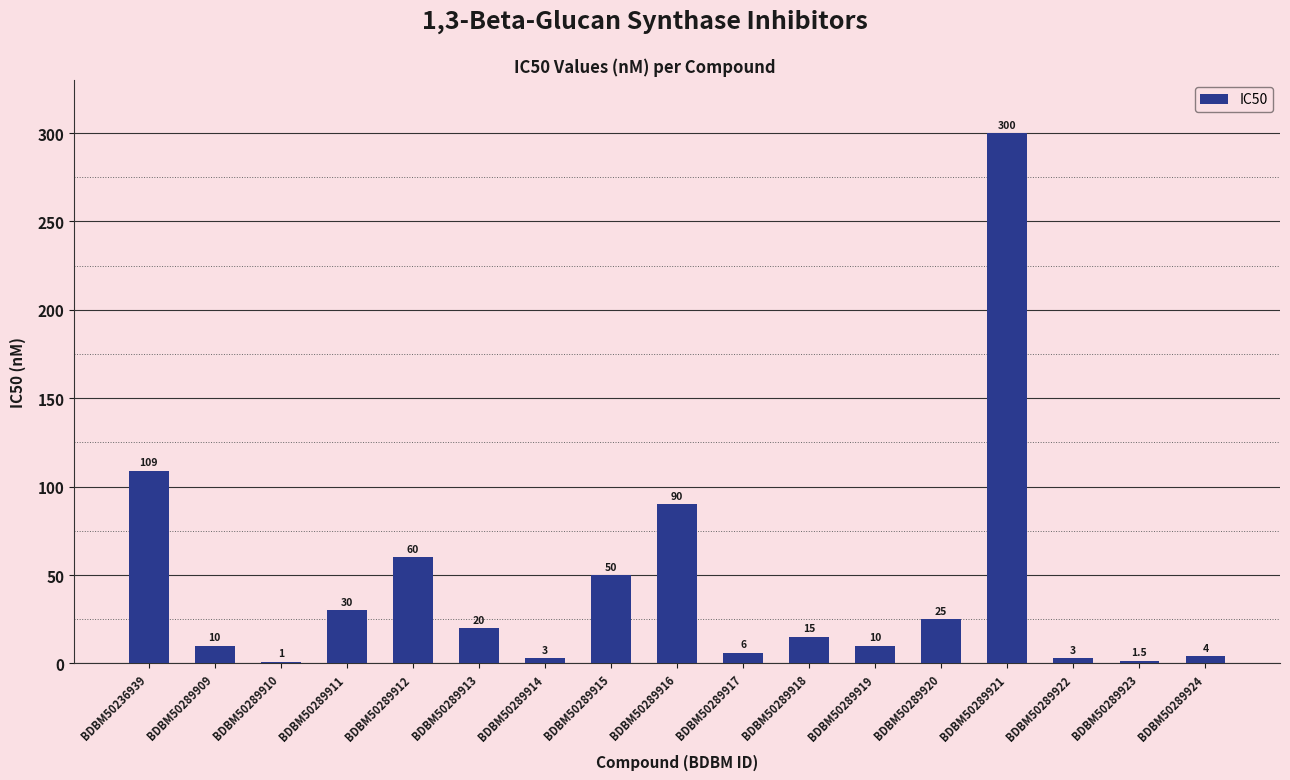

How many series are shown in this chart?

1